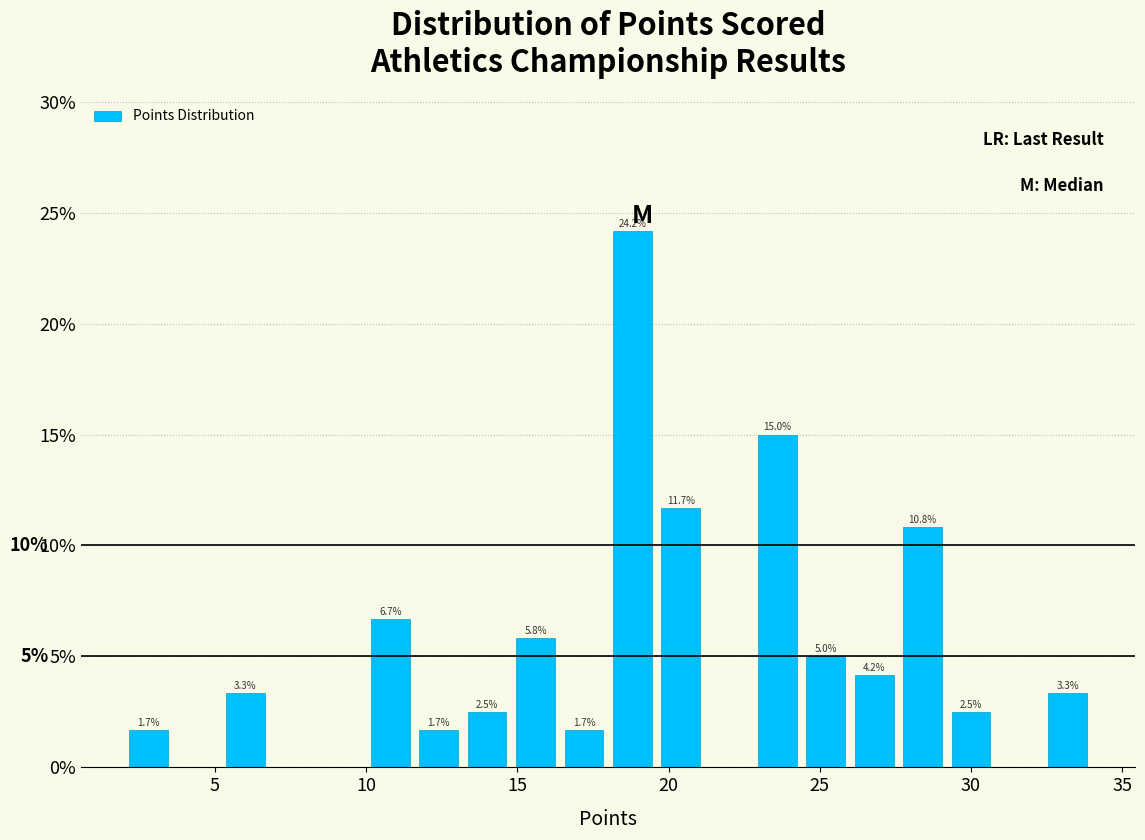

Read against the x-axis, roughly where is the centre of the tallest bar?

19.0